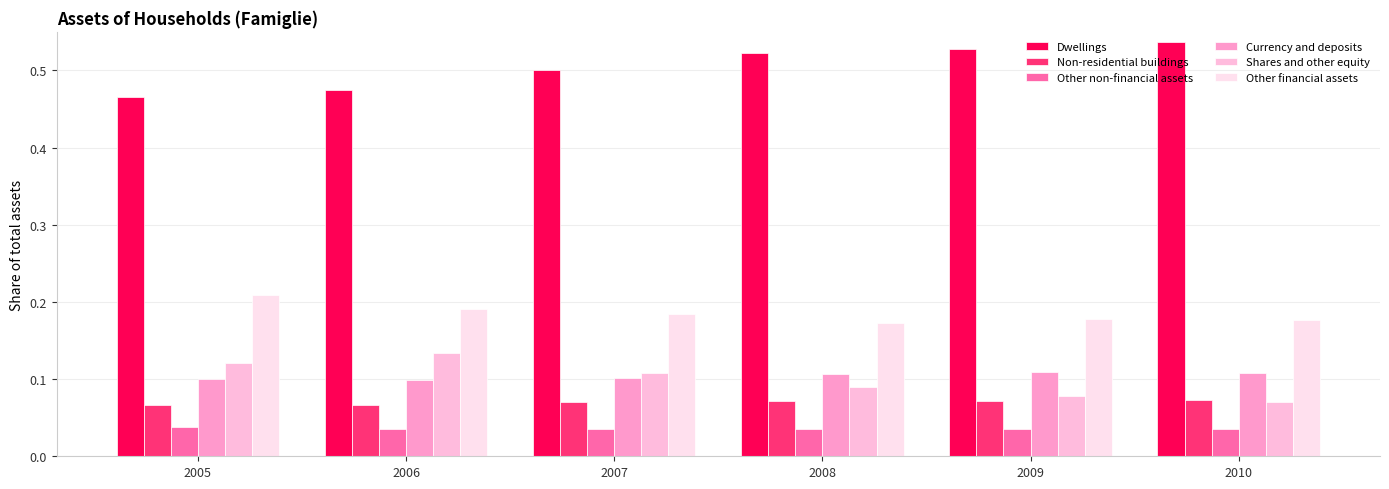

Rank the categories by Non-residential buildings value from lowest to highest.

2006, 2005, 2007, 2008, 2009, 2010